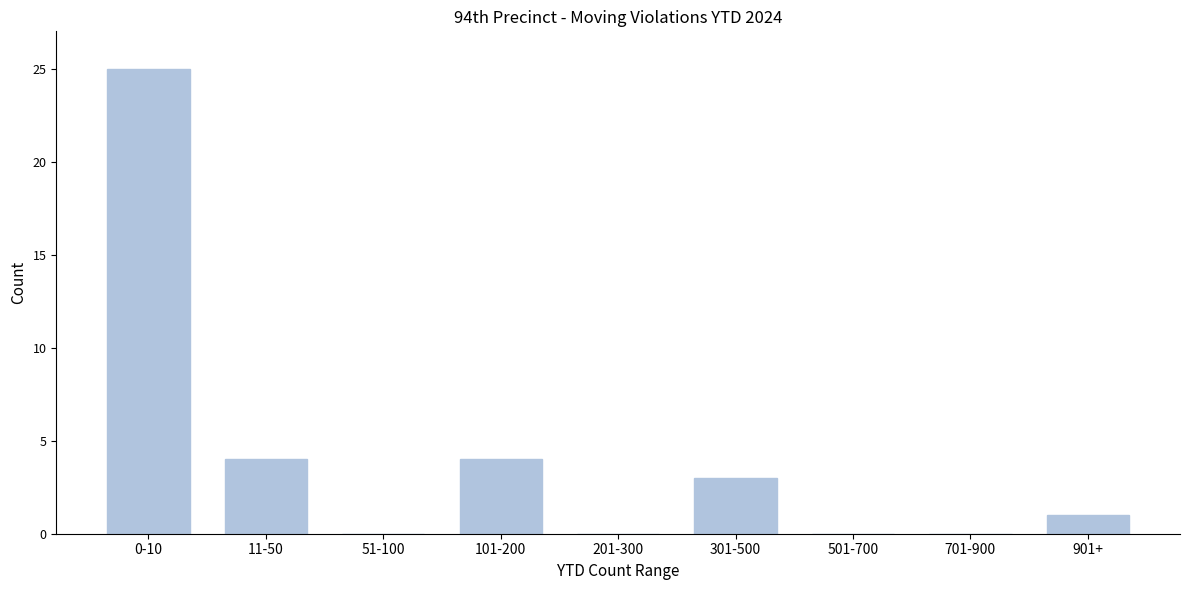

Reading left to right, extract all data points from this chart.

0-10=25	11-50=4	51-100=0	101-200=4	201-300=0	301-500=3	501-700=0	701-900=0	901+=1